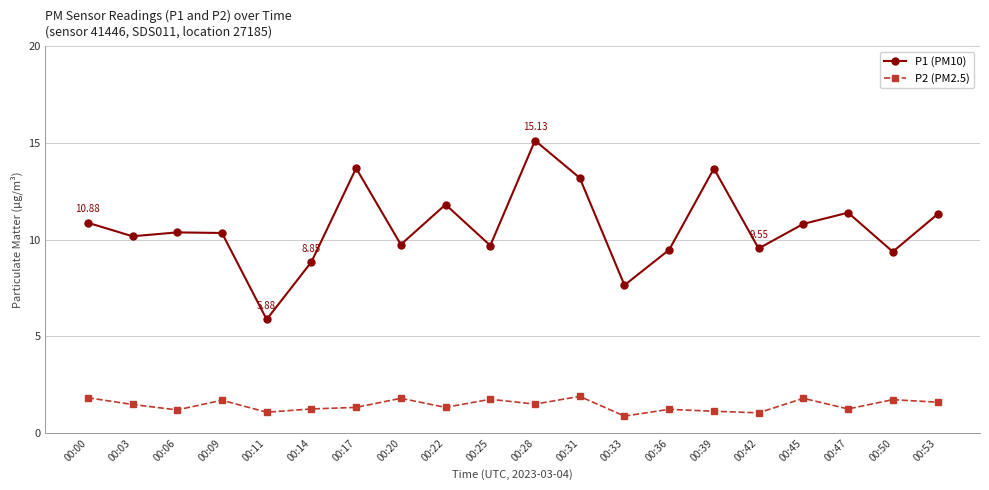

Where does the P2 (PM2.5) series first go above 1?

00:00